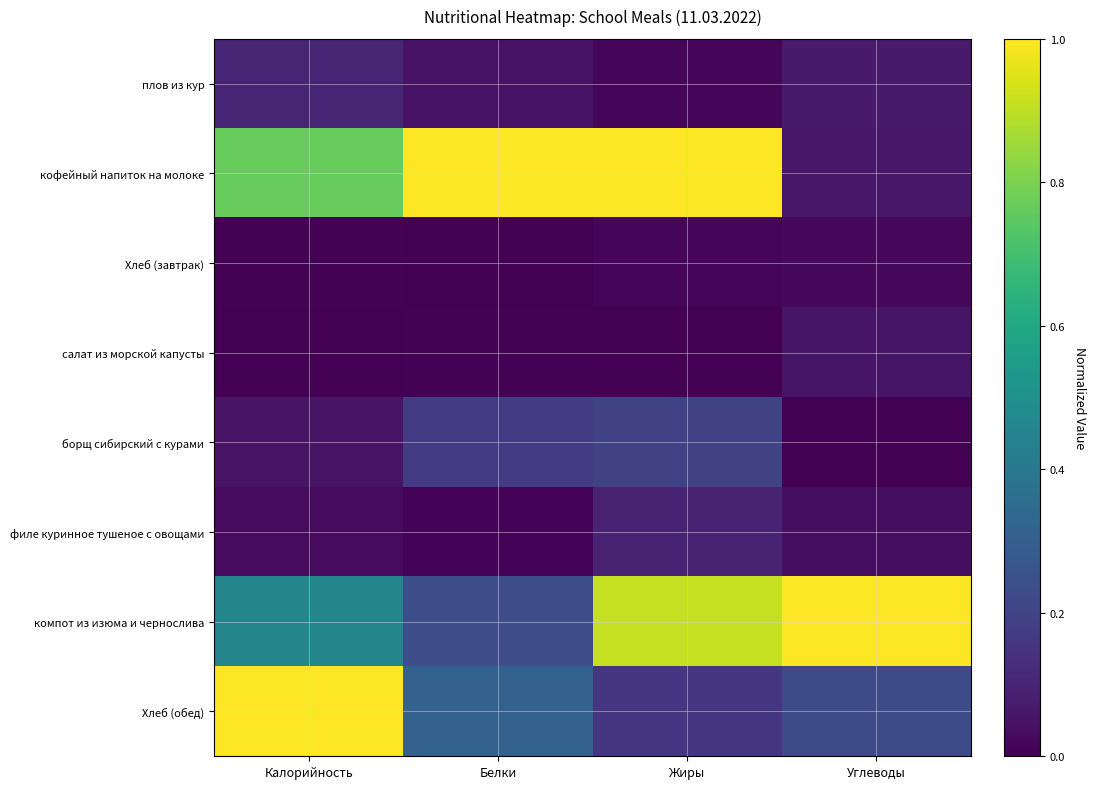

Rank the series at Калорийность from lowest to highest value.

салат из морской капусты, Хлеб (завтрак), филе куринное тушеное с овощами, борщ сибирский с курами, плов из кур, компот из изюма и чернослива, кофейный напиток на молоке, Хлеб (обед)